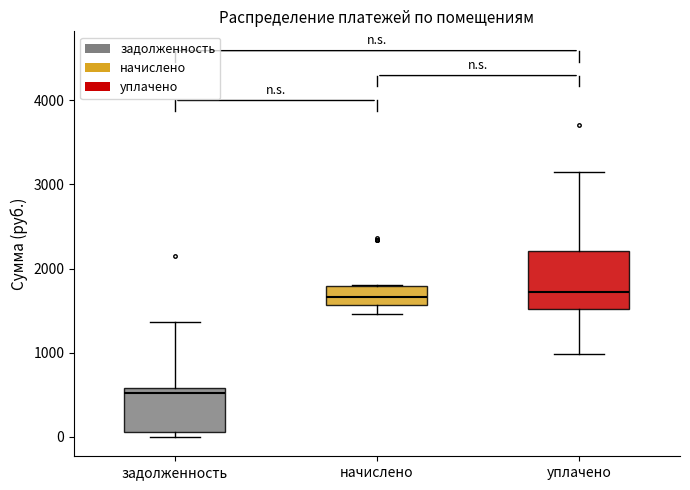

Reading left to right, read every box against the y-axis: the position of its median line, the range the box covers, and the ends of its whiskers. The values are not printed on the chart, so give them approximately, as read against the axis.

задолженность: median 500, box 100 to 600, whiskers 0 to 1400
начислено: median 1700, box 1600 to 1800, whiskers 1500 to 1800
уплачено: median 1700, box 1500 to 2200, whiskers 1000 to 3200